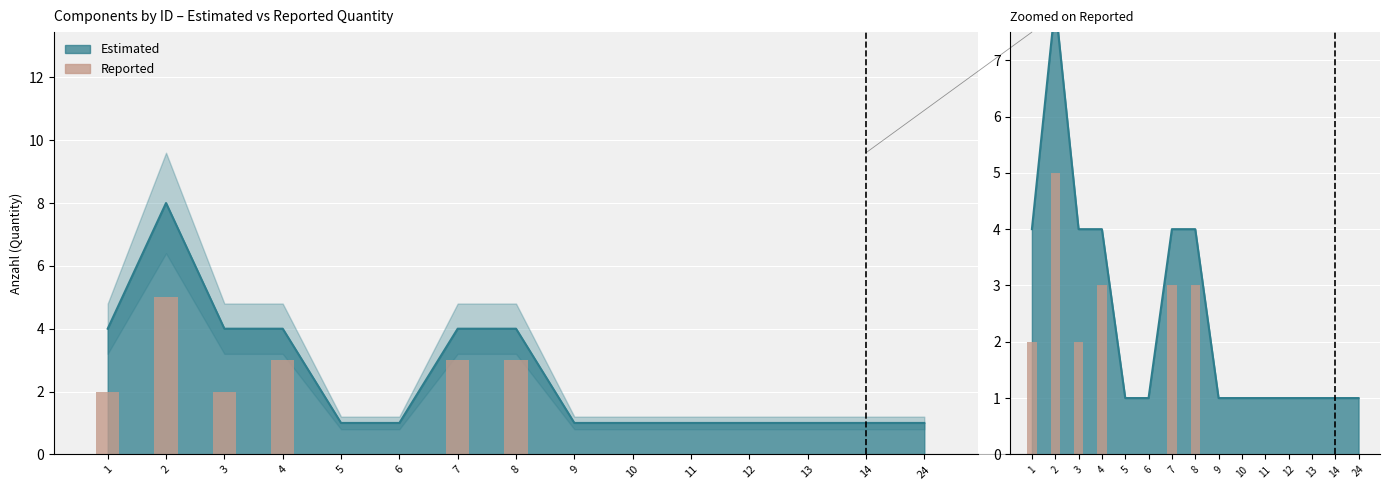

Between 11 and 4, which is larger?

4